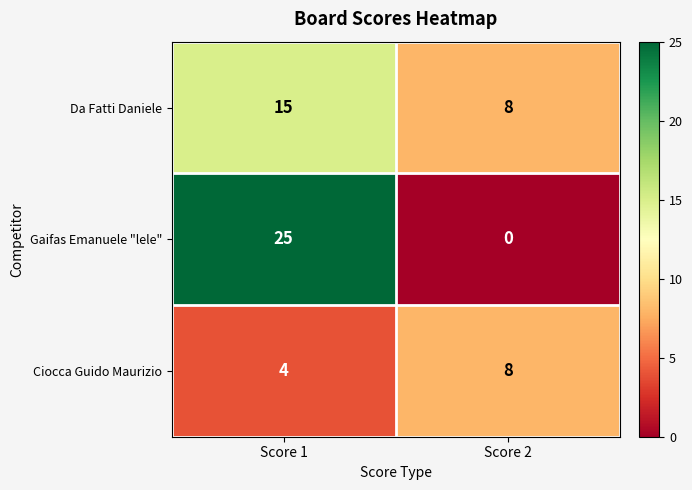

What is the greatest value displayed?

25